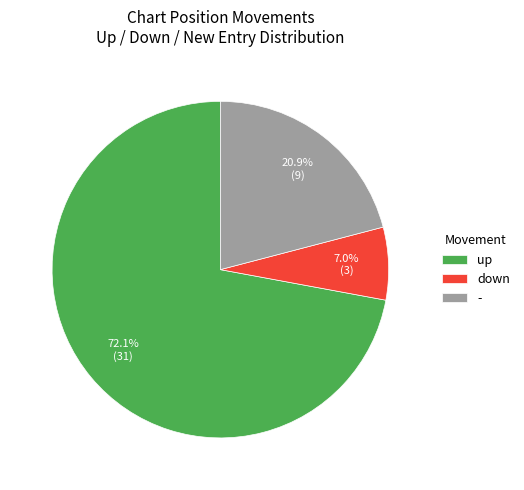

To the nearest percent, what portion does - represent?

21%